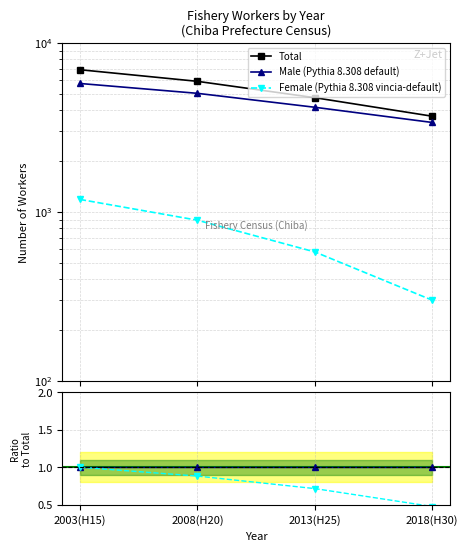

At which category is the sum across all series the highest?

2003(H15)